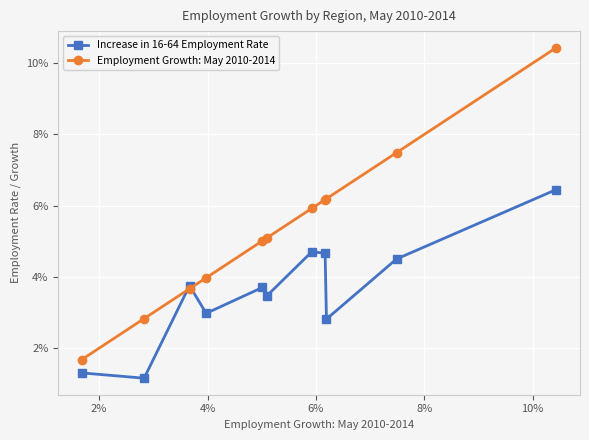

What is the average value of the Employment Growth: May 2010-2014 series?

0.1